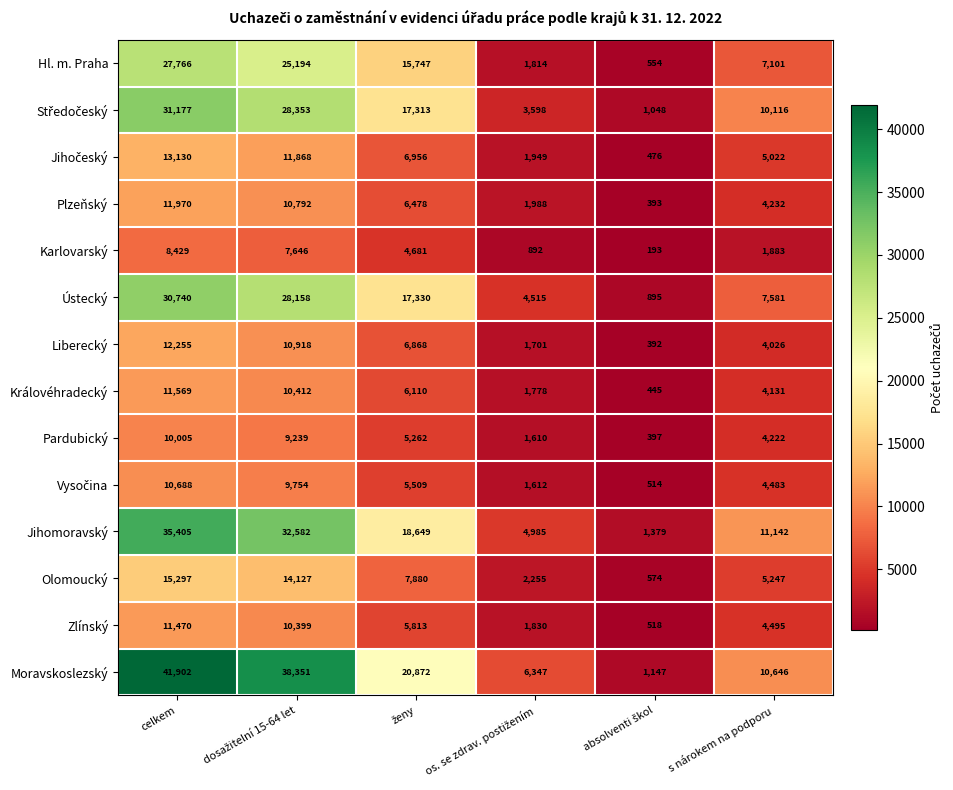

What value does the Karlovarský series have at celkem?

8429